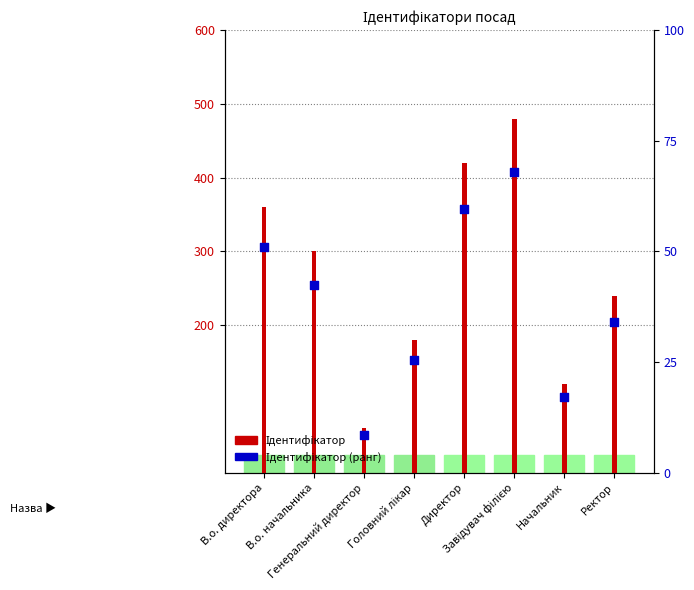

What is the change in value from В.о. начальника to Головний лікар?

-120